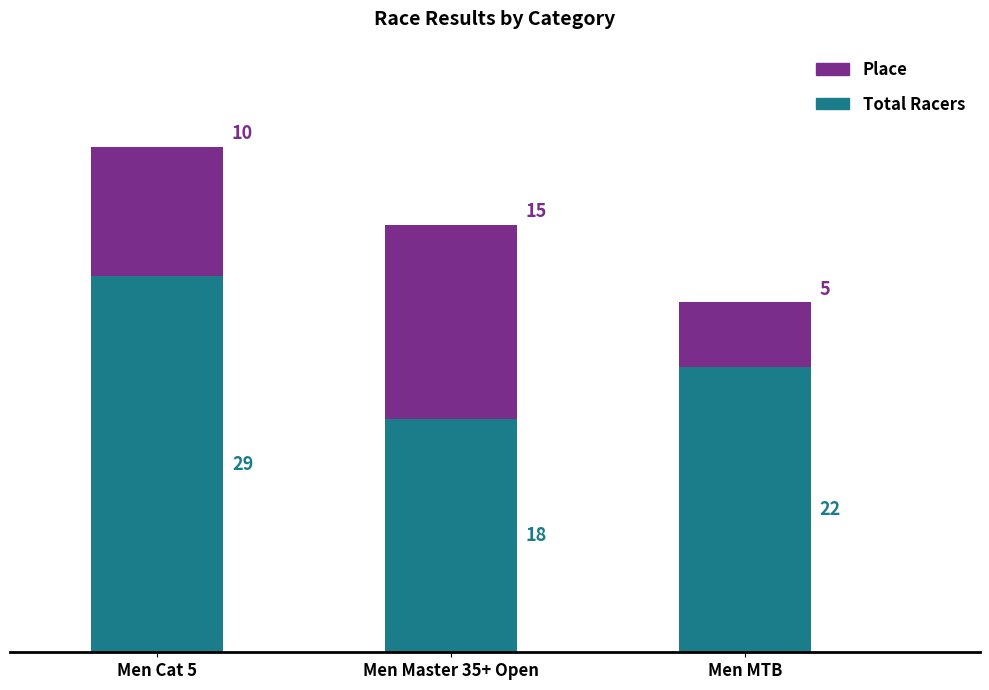

Reading left to right, transcribe the values for Total Racers.

Men Cat 5=29	Men Master 35+ Open=18	Men MTB=22